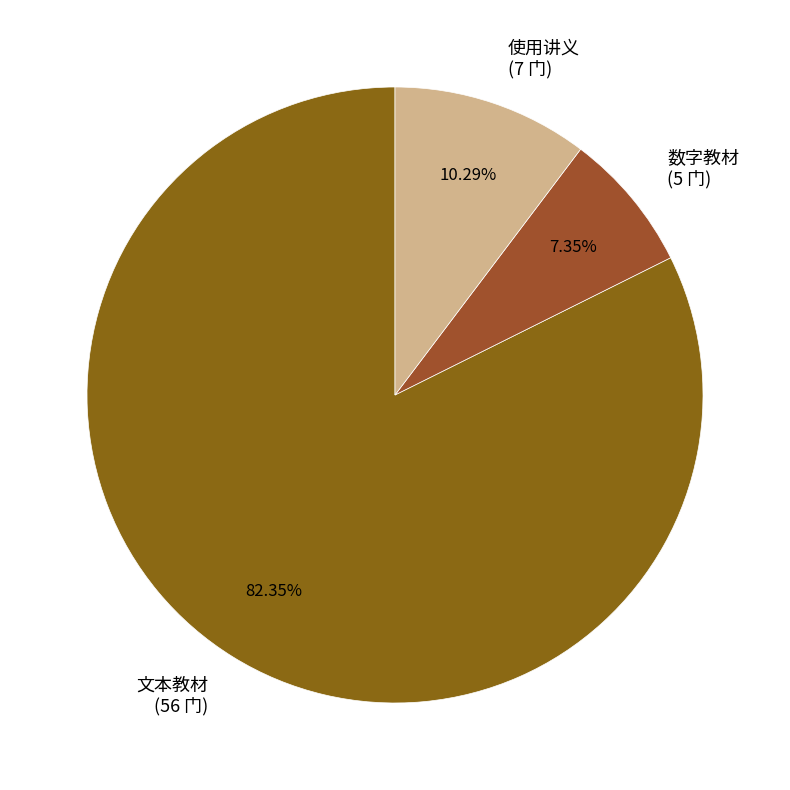

Is there any slice that represents more than half of the pie?

Yes